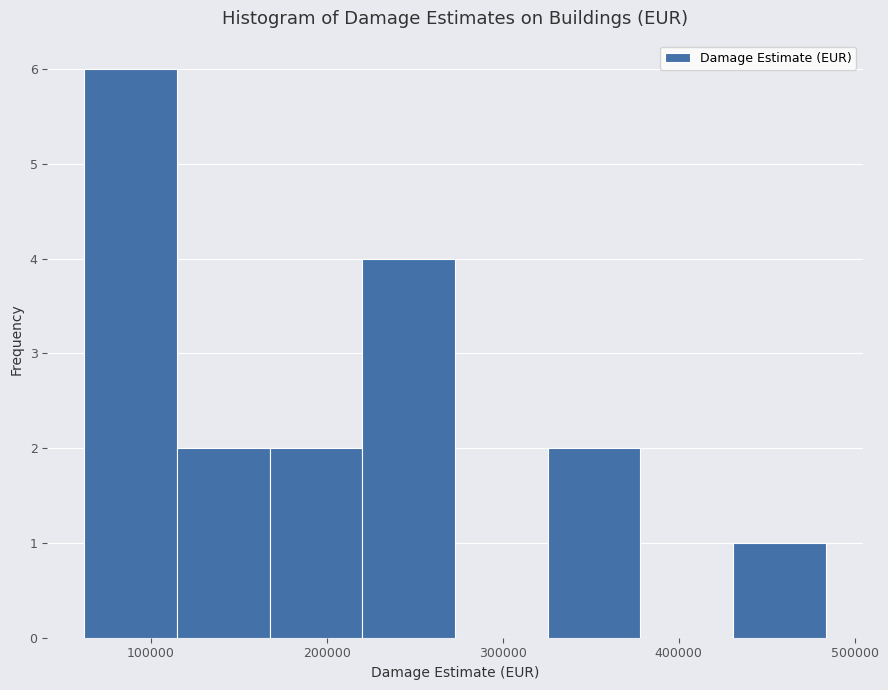

Over which range of the x-axis is the bar tallest?

60000 to 120000